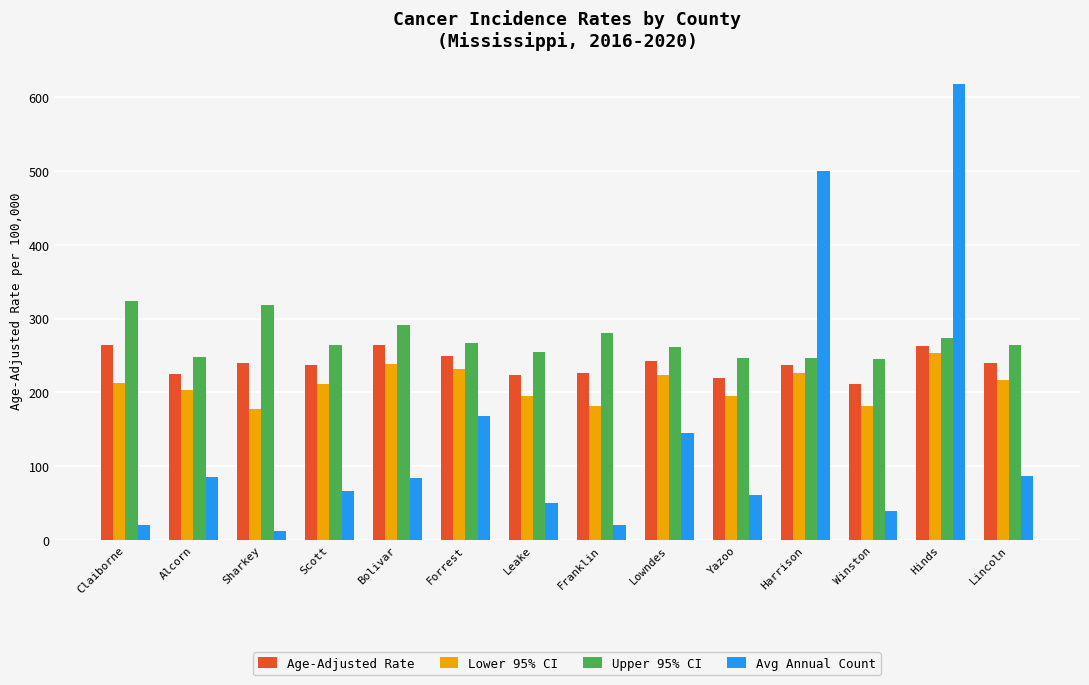

What is the difference between the Avg Annual Count values at Forrest and Harrison?

332.0